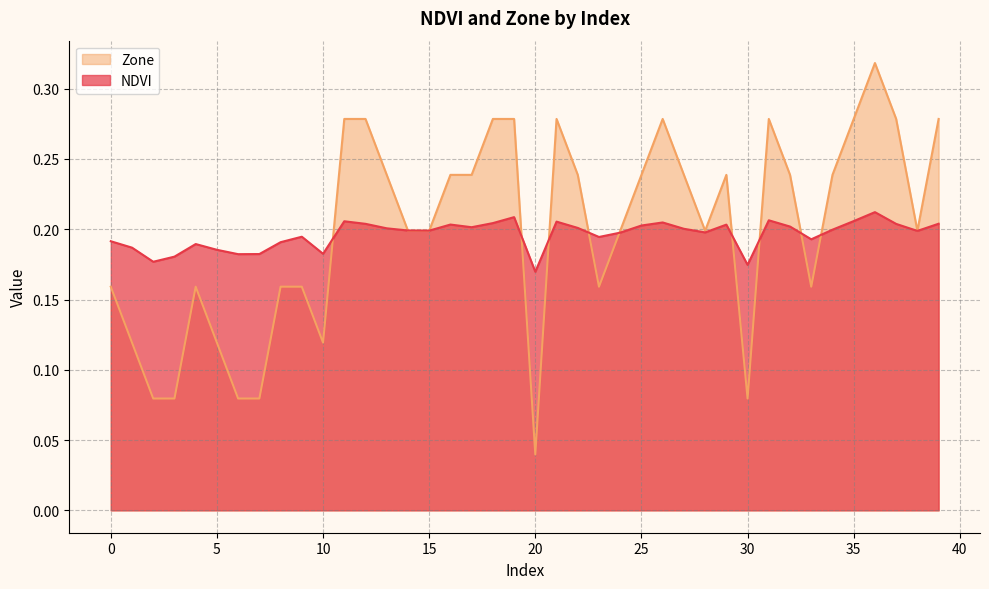

Reading left to right, what are all the values shown in this chart?

NDVI: 0.2	0.2	0.2	0.2	0.2	0.2	0.2	0.2	0.2	0.2	0.2	0.2	0.2	0.2	0.2	0.2	0.2	0.2	0.2	0.2	0.2	0.2	0.2	0.2	0.2	0.2	0.2	0.2	0.2	0.2	0.2	0.2	0.2	0.2	0.2	0.2	0.2	0.2	0.2	0.2
Zone: 0.2	0.1	0.1	0.1	0.2	0.1	0.1	0.1	0.2	0.2	0.1	0.3	0.3	0.2	0.2	0.2	0.2	0.2	0.3	0.3	0.0	0.3	0.2	0.2	0.2	0.2	0.3	0.2	0.2	0.2	0.1	0.3	0.2	0.2	0.2	0.3	0.3	0.3	0.2	0.3